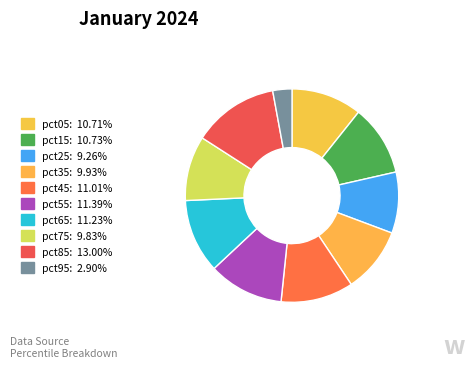

How many slices are in this pie chart?

10